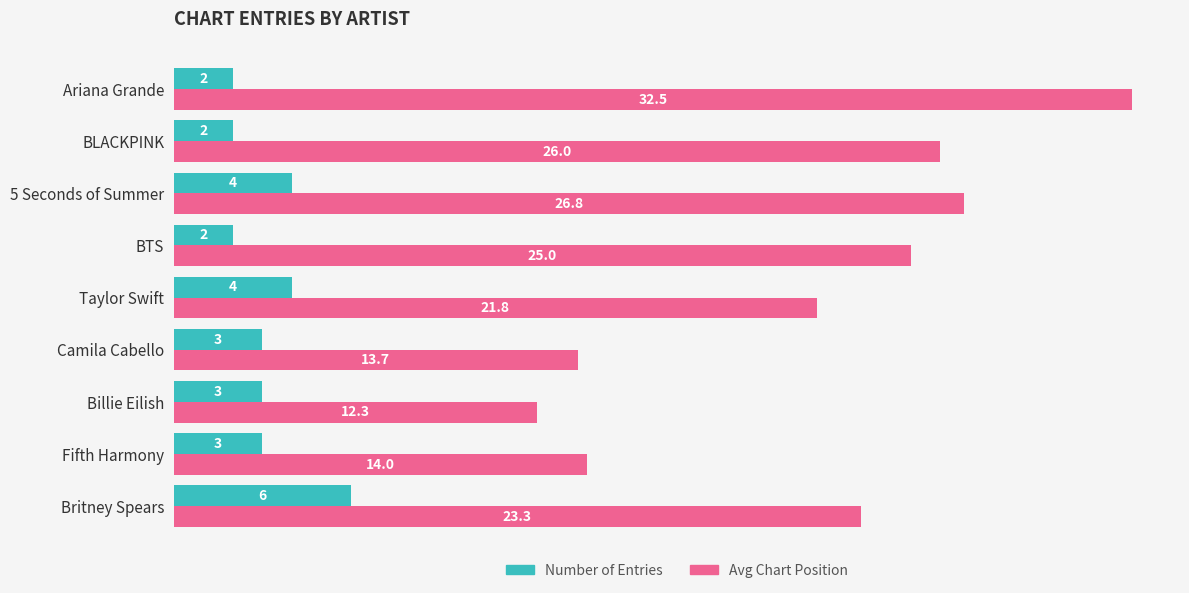

Which series has the largest range (max minus min)?

Avg Chart Position